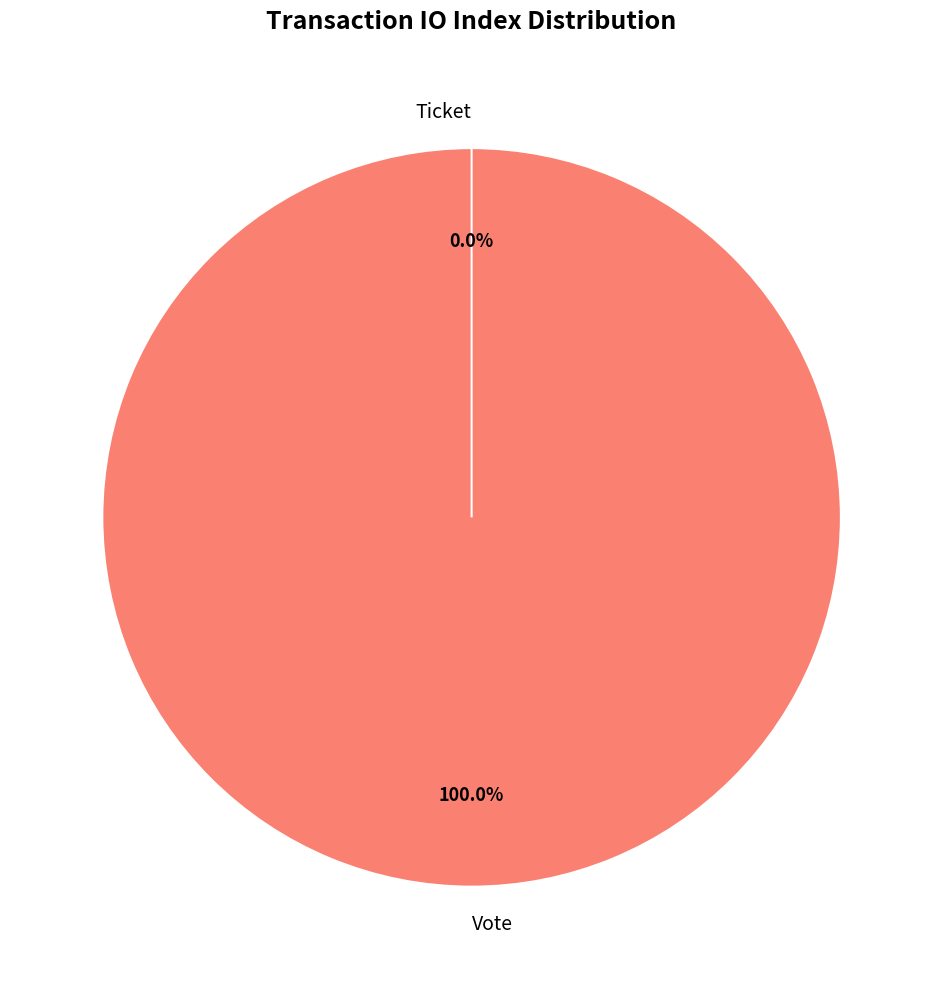

To the nearest percent, what is the average slice percentage?

50%